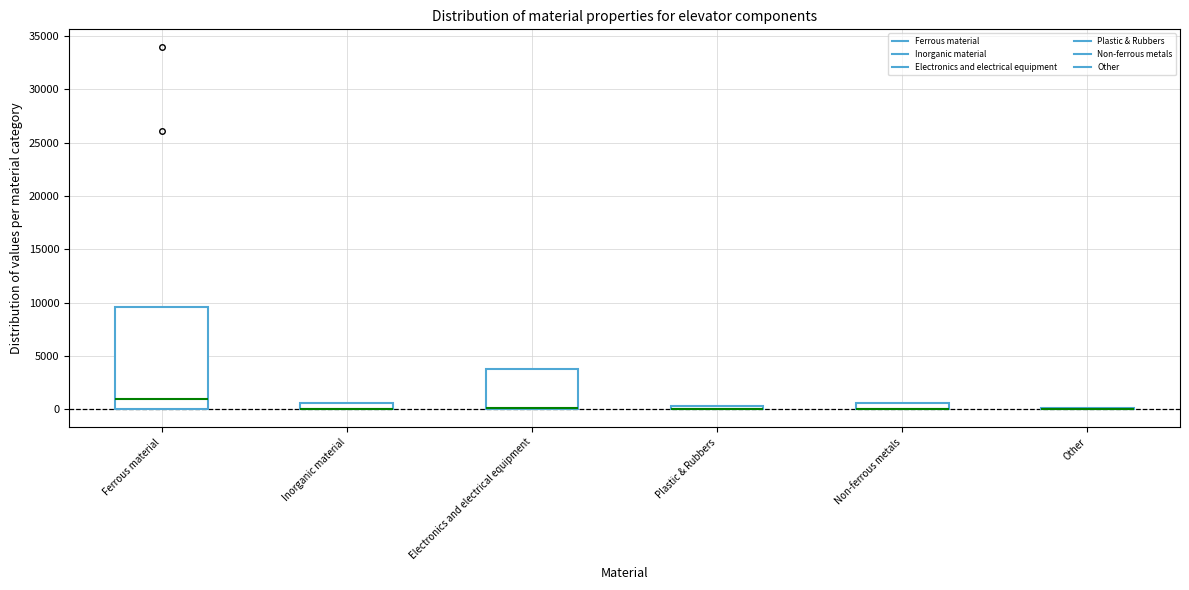

Comparing the boxes themselves (not the whiskers), which one is the tallest?

Ferrous material